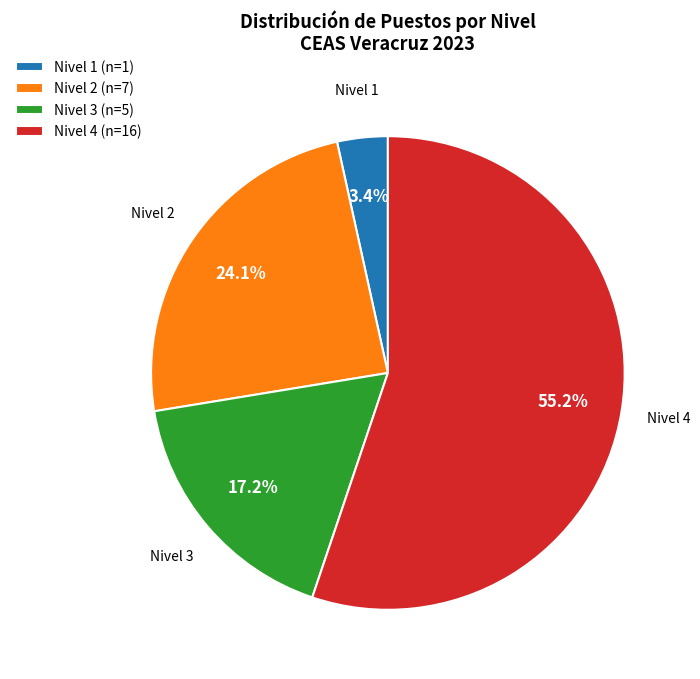

Approximately how many times larger is the value at Nivel 4 compared to Nivel 3?

3.2